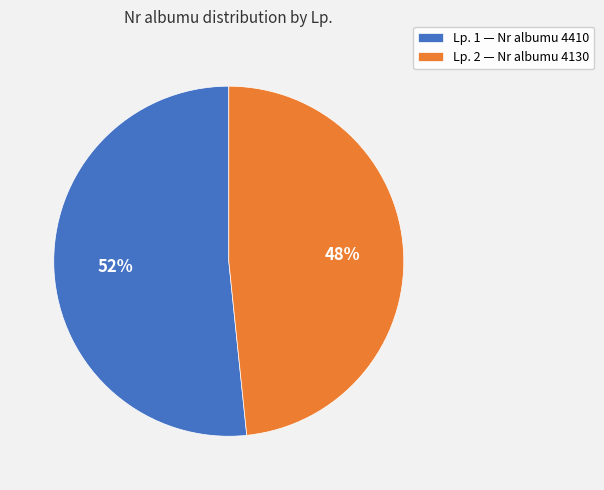

How many slices are in this pie chart?

2